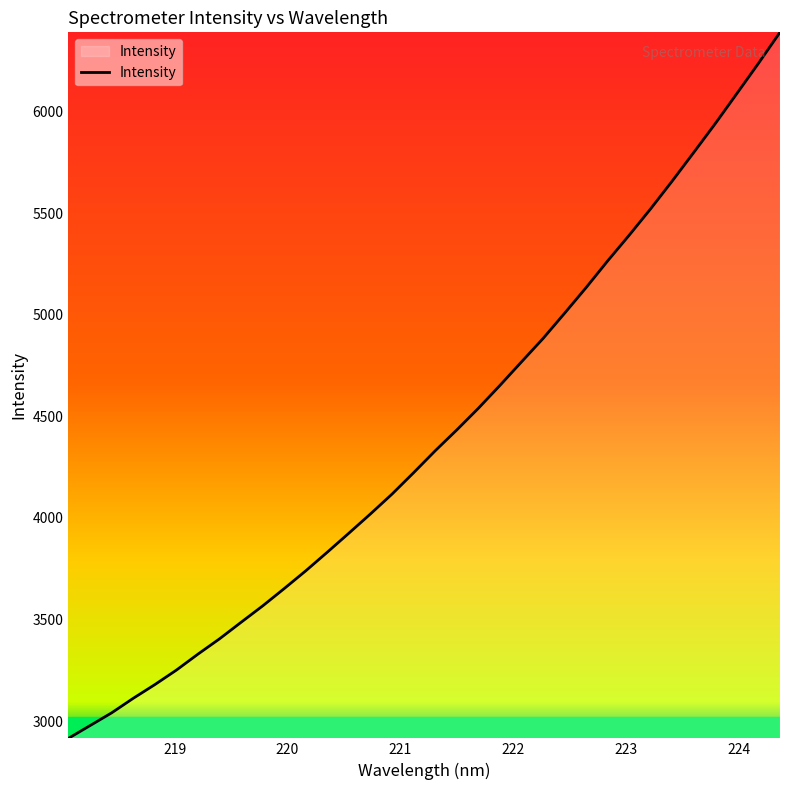

What is the difference between the maximum and minimum values?

3473.2